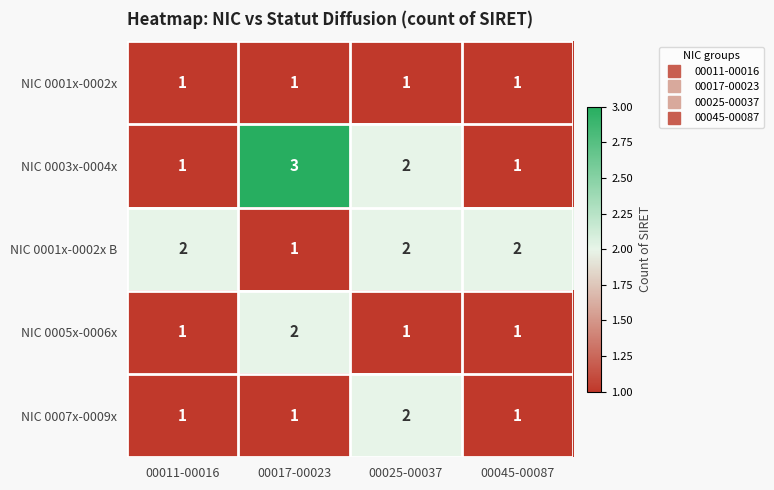

At which category does the chart reach its peak across all series?

00017-00023